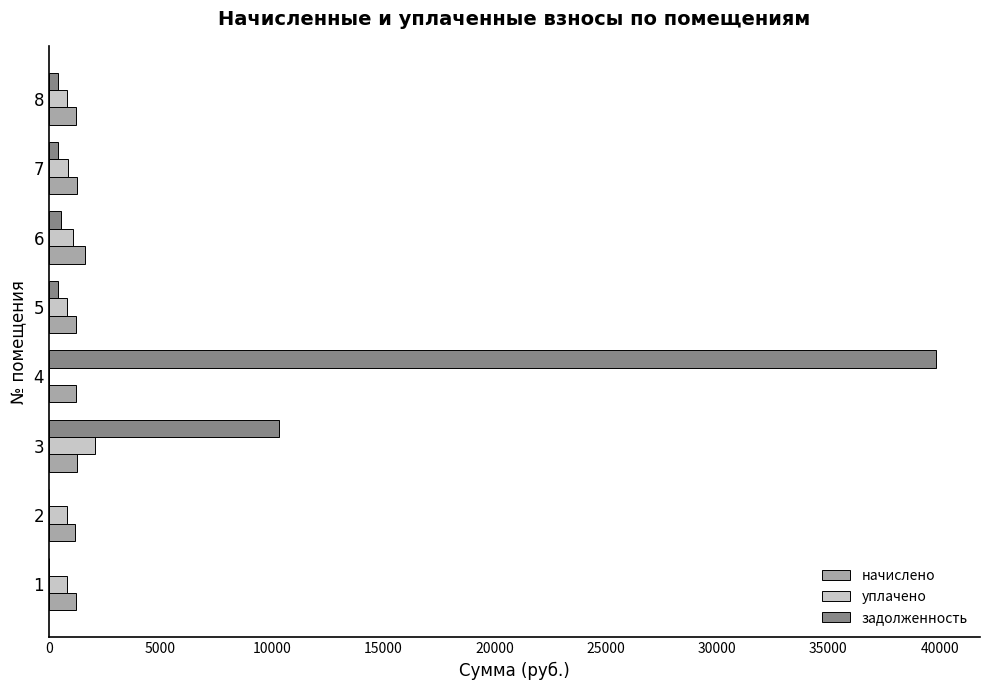

What are all the series names shown in the legend?

начислено, уплачено, задолженность